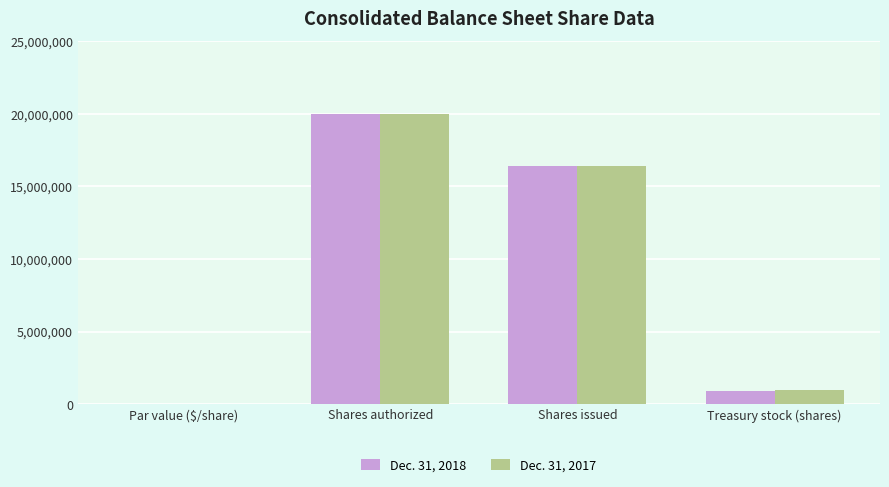

Which series changed the most between Shares issued and Treasury stock (shares)?

Dec. 31, 2018